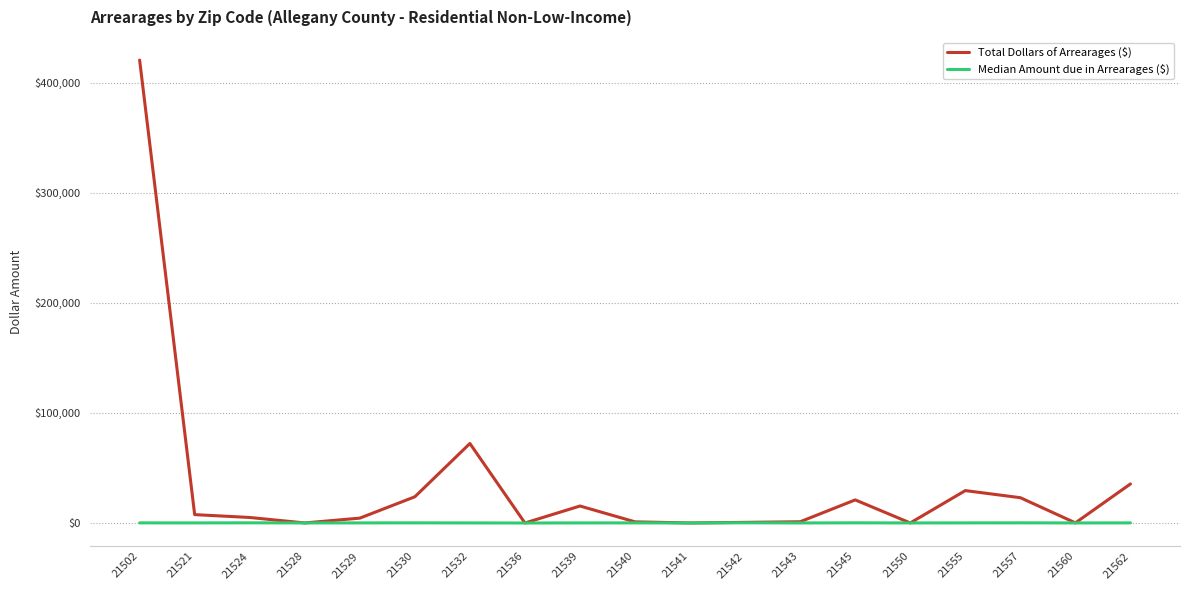

At which category is the sum across all series the highest?

21502